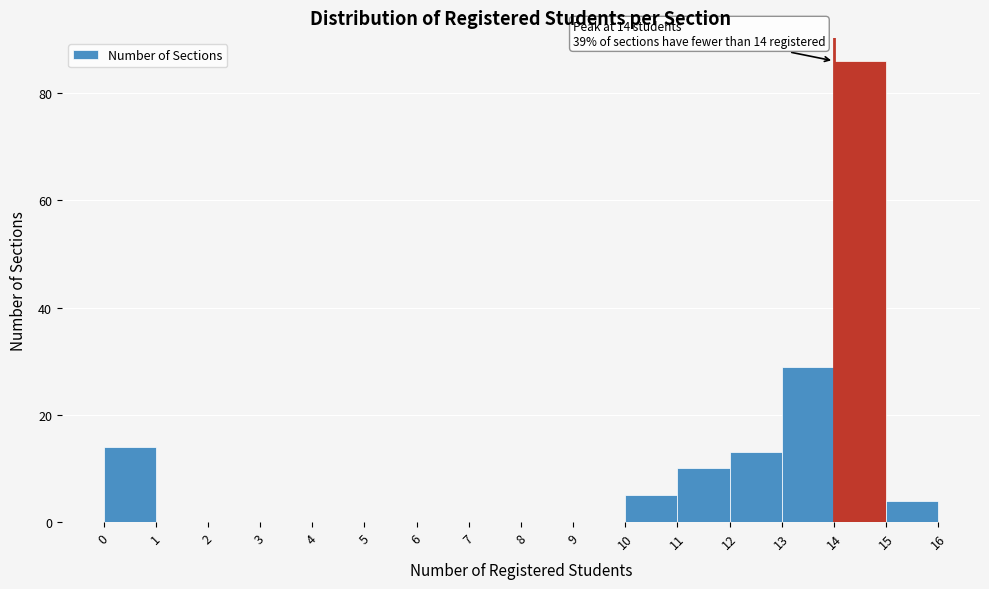

Which range on the x-axis has the tallest bar?

14 to 15